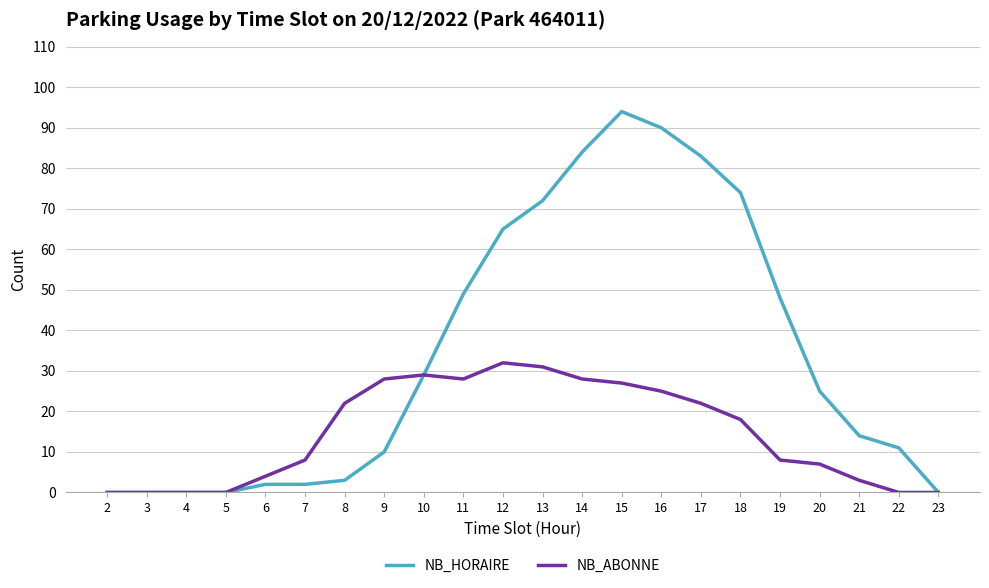

What is the average value of the NB_HORAIRE series?

34